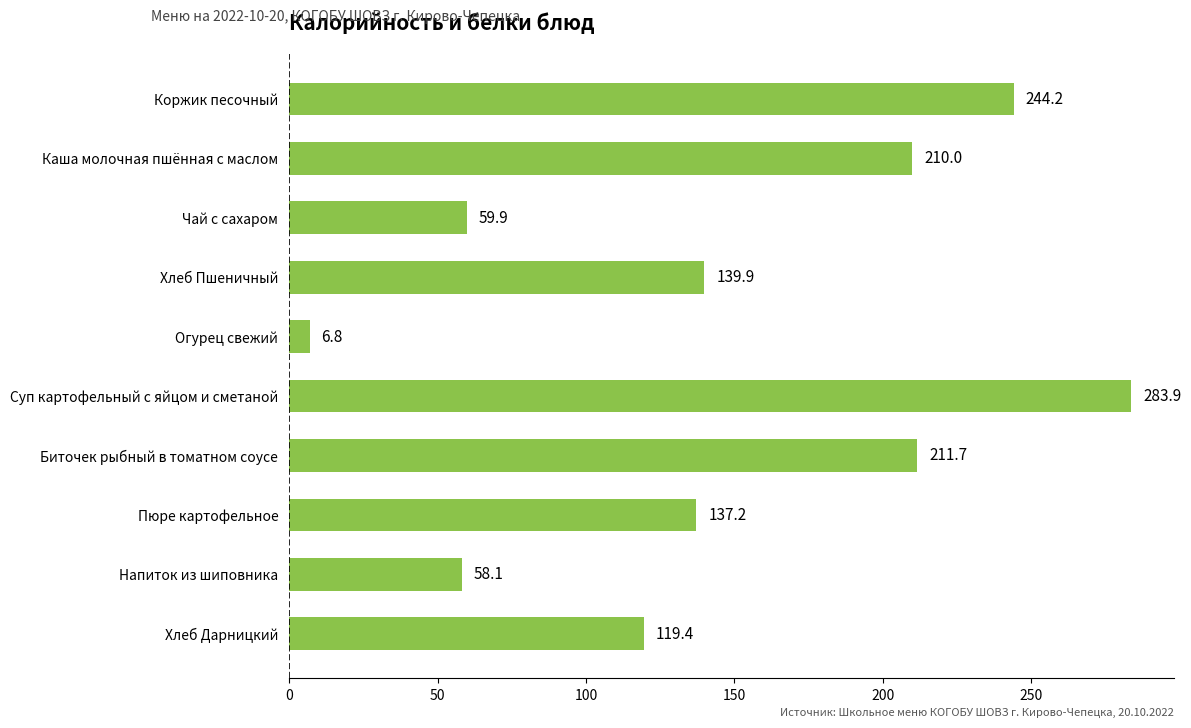

The chart shows a value of 218.0 at Пюре картофельное. True or false?

False